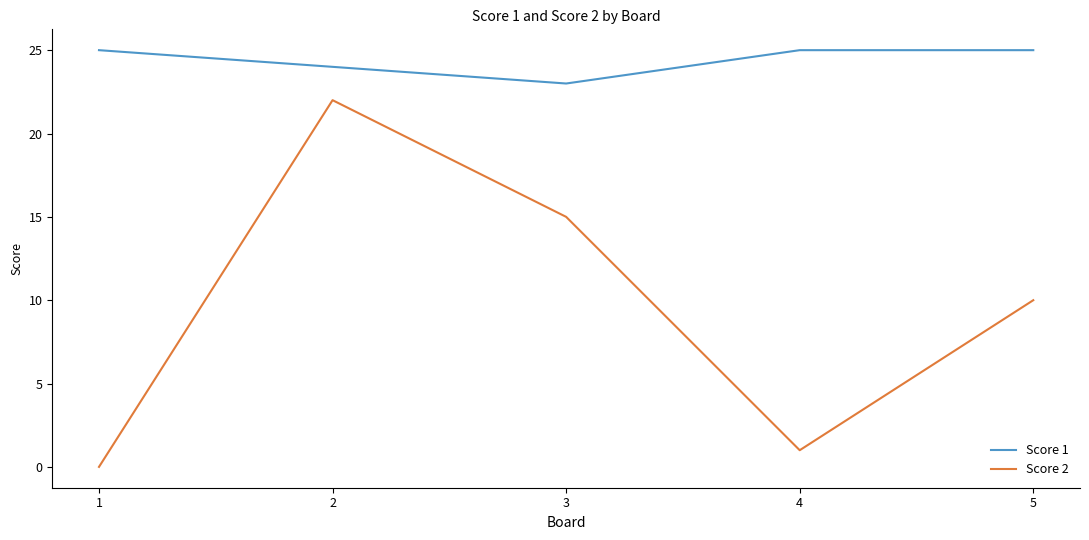

Which series has the widest spread of values?

Score 2